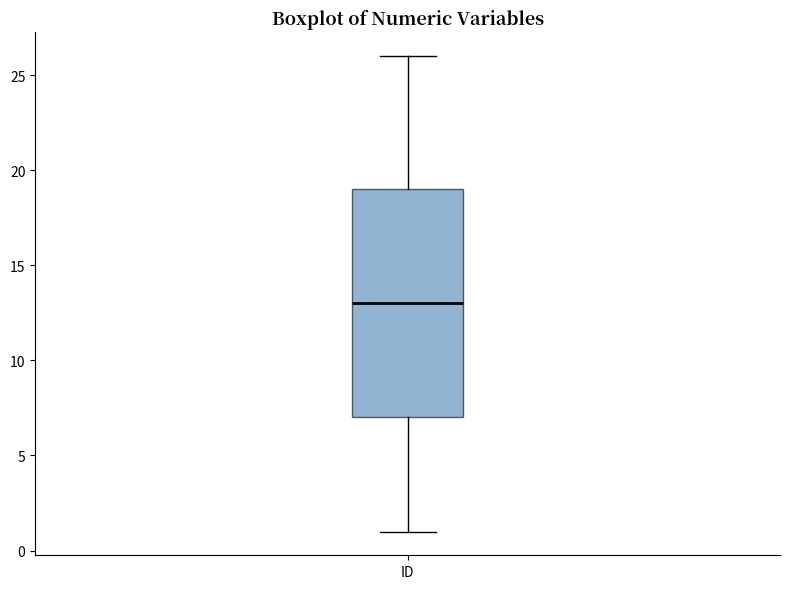

Where does the upper whisker of the box for ID end on the y-axis? The values are not printed on the chart, so give them approximately, as read against the axis.

26